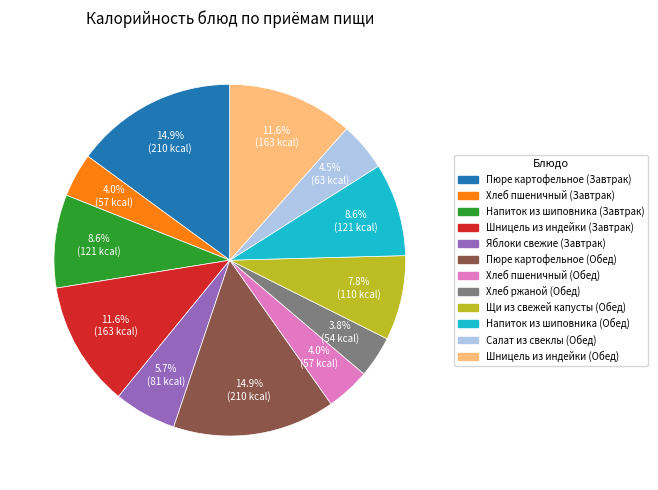

Does any single category account for the majority?

No